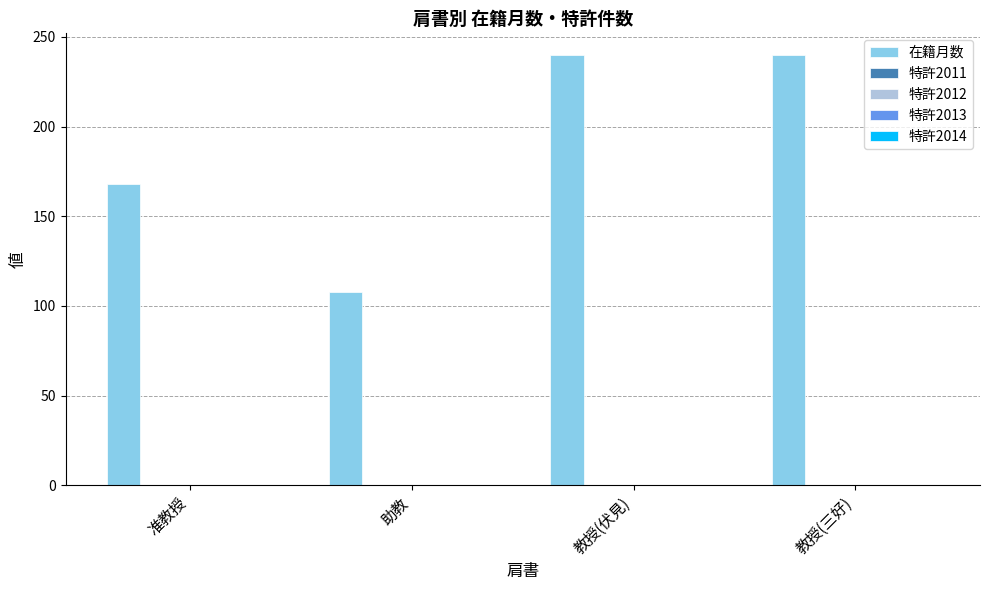

What is the difference between the maximum and minimum values?

132